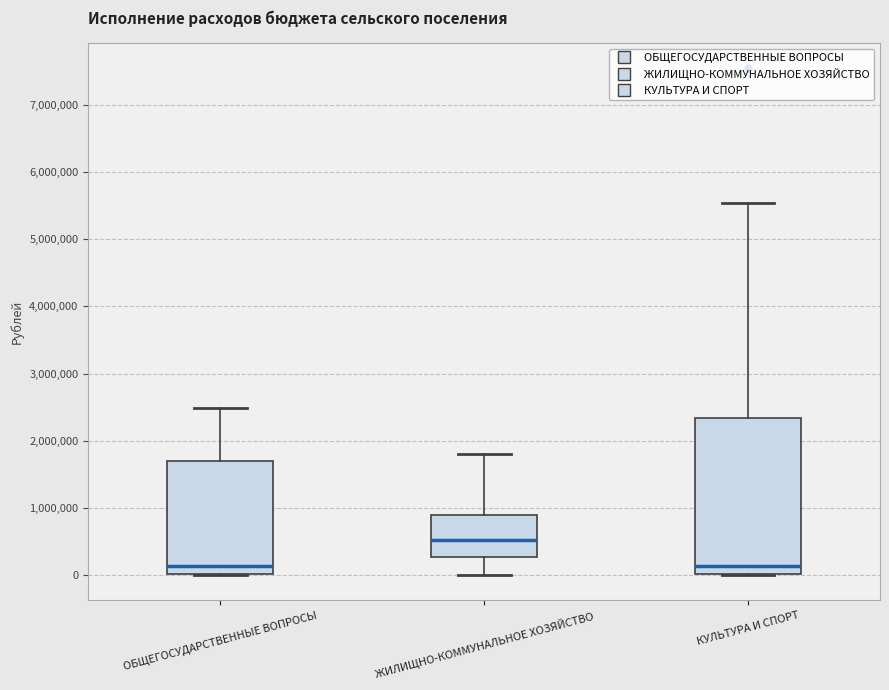

Where is the lower edge of the box for ОБЩЕГОСУДАРСТВЕННЫЕ ВОПРОСЫ on the y-axis? The values are not printed on the chart, so give them approximately, as read against the axis.

0